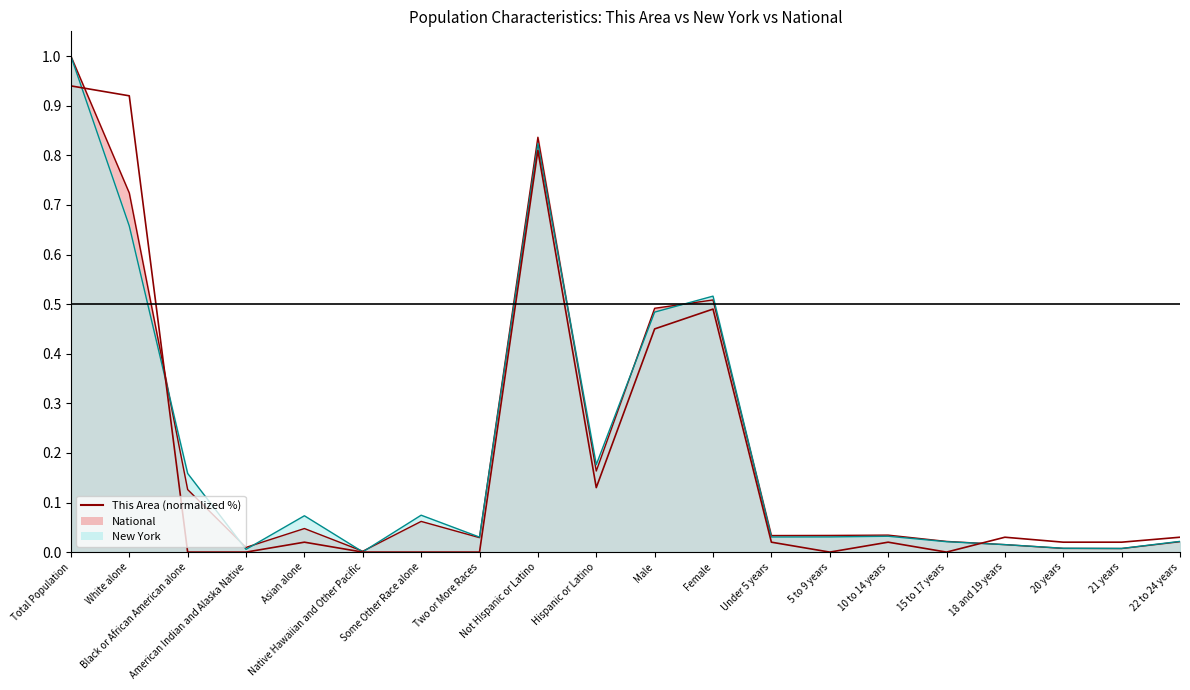

Rank the categories by value from highest to lowest.

Total Population, White alone, Not Hispanic or Latino, Female, Male, Hispanic or Latino, 18 and 19 years, 22 to 24 years, Asian alone, Under 5 years, 10 to 14 years, 20 years, 21 years, Black or African American alone, American Indian and Alaska Native, Native Hawaiian and Other Pacific, Some Other Race alone, Two or More Races, 5 to 9 years, 15 to 17 years